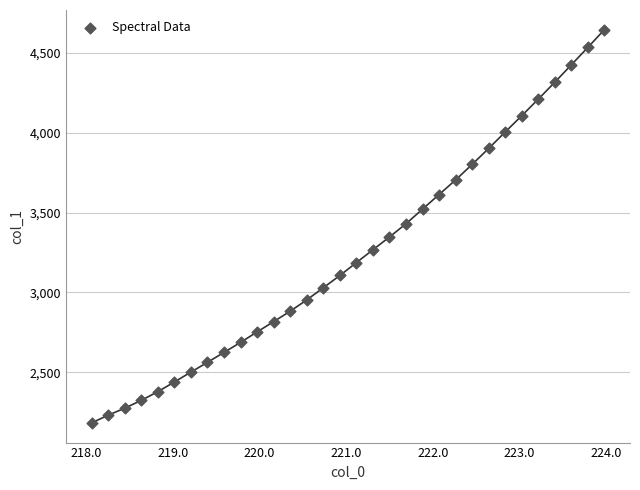

What is the range of Y values (max minus min)?

2461.4